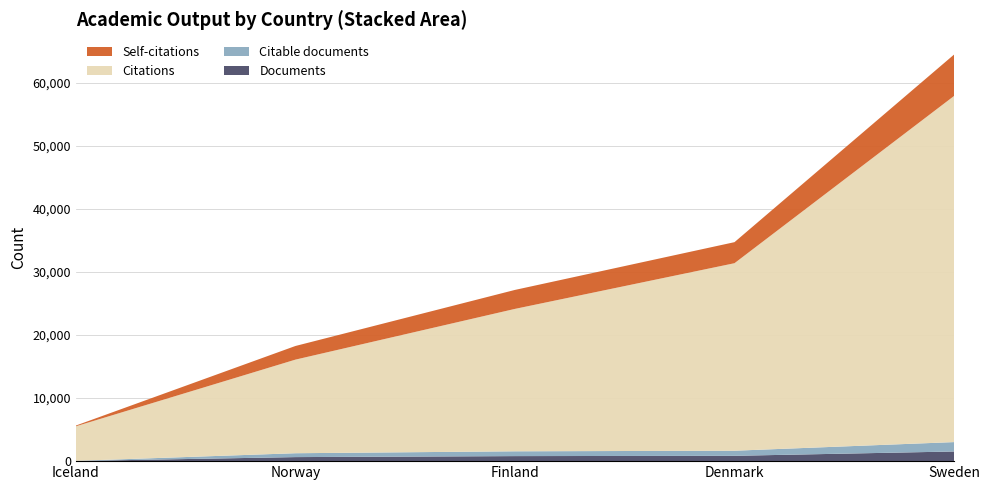

Reading left to right, extract all data points from this chart.

Documents: Iceland=23	Norway=641	Finland=799	Denmark=846	Sweden=1533
Citable documents: Iceland=23	Norway=614	Finland=762	Denmark=808	Sweden=1489
Citations: Iceland=5482	Norway=14851	Finland=22594	Denmark=29749	Sweden=54908
Self-citations: Iceland=121	Norway=2164	Finland=3010	Denmark=3339	Sweden=6568